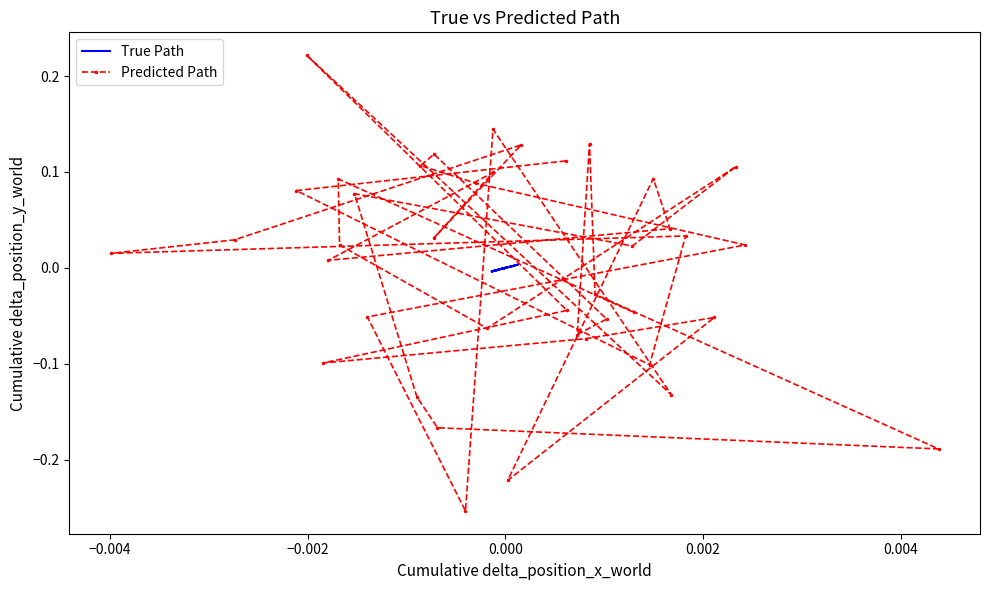

At how many categories does at least one series exceed 0?

28